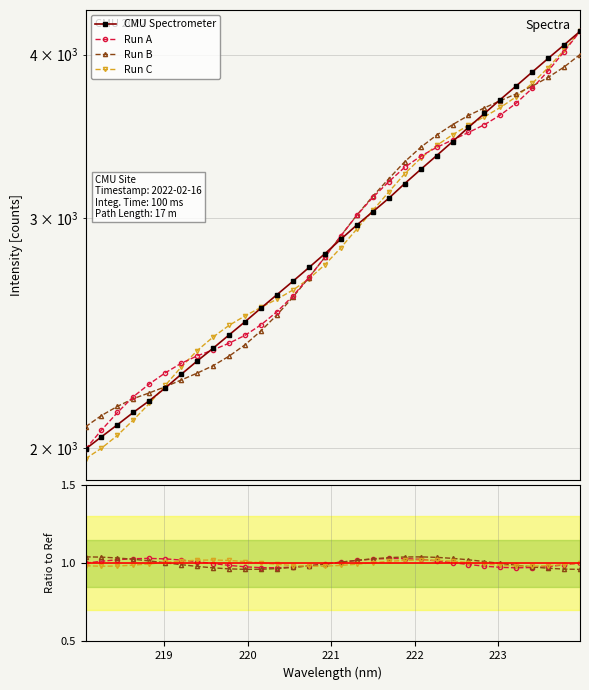

What is the value of the 23rd point from the left?

3348.5